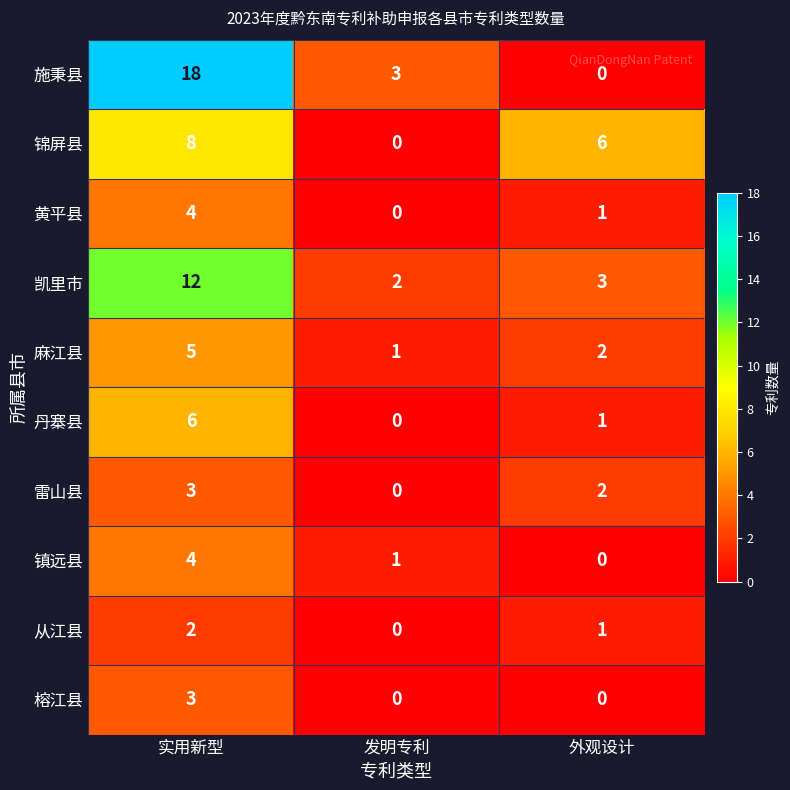

Reading right to left, list all the values displayed in this chart.

施秉县: 0	3	18
锦屏县: 6	0	8
黄平县: 1	0	4
凯里市: 3	2	12
麻江县: 2	1	5
丹寨县: 1	0	6
雷山县: 2	0	3
镇远县: 0	1	4
从江县: 1	0	2
榕江县: 0	0	3